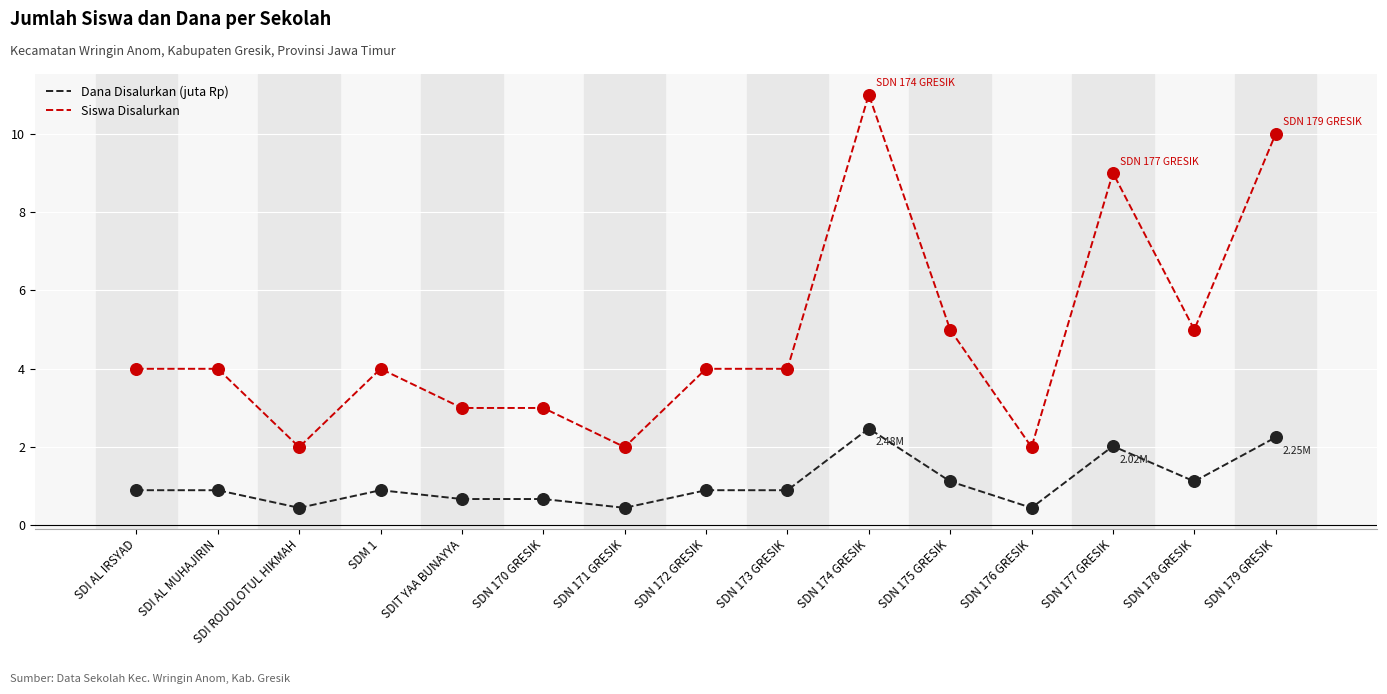

What is the total value across all series at SDIT YAA BUNAYYA?

3.7